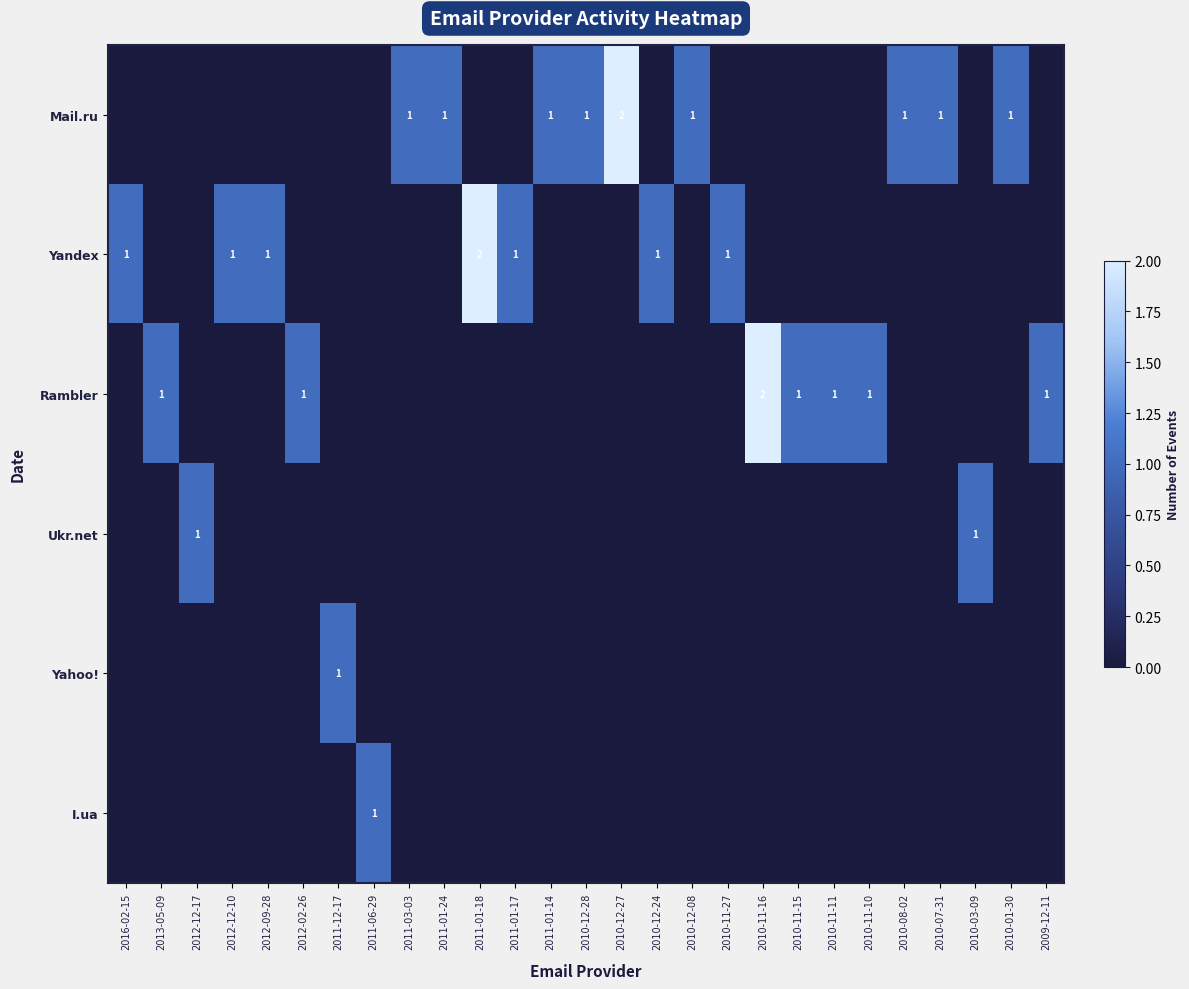

The Mail.ru series shows -1 at 2010-11-16. True or false?

False